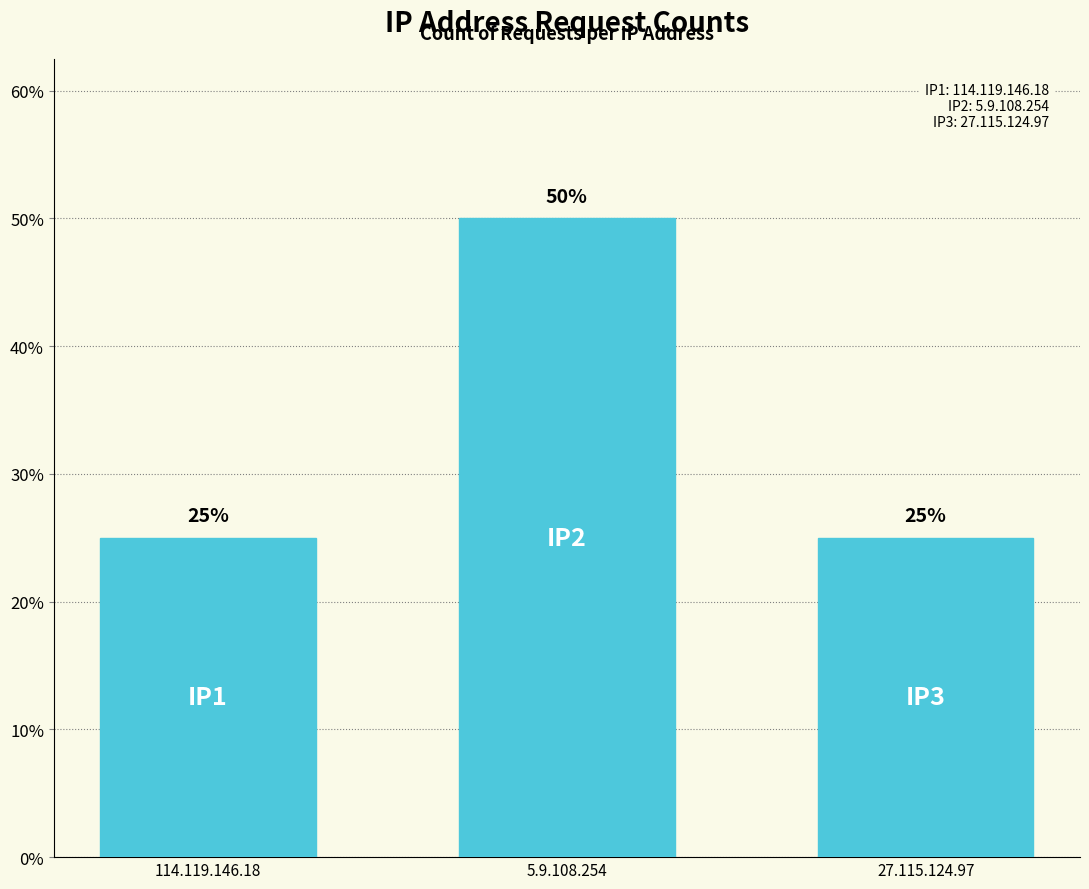

What is the greatest value displayed?

50